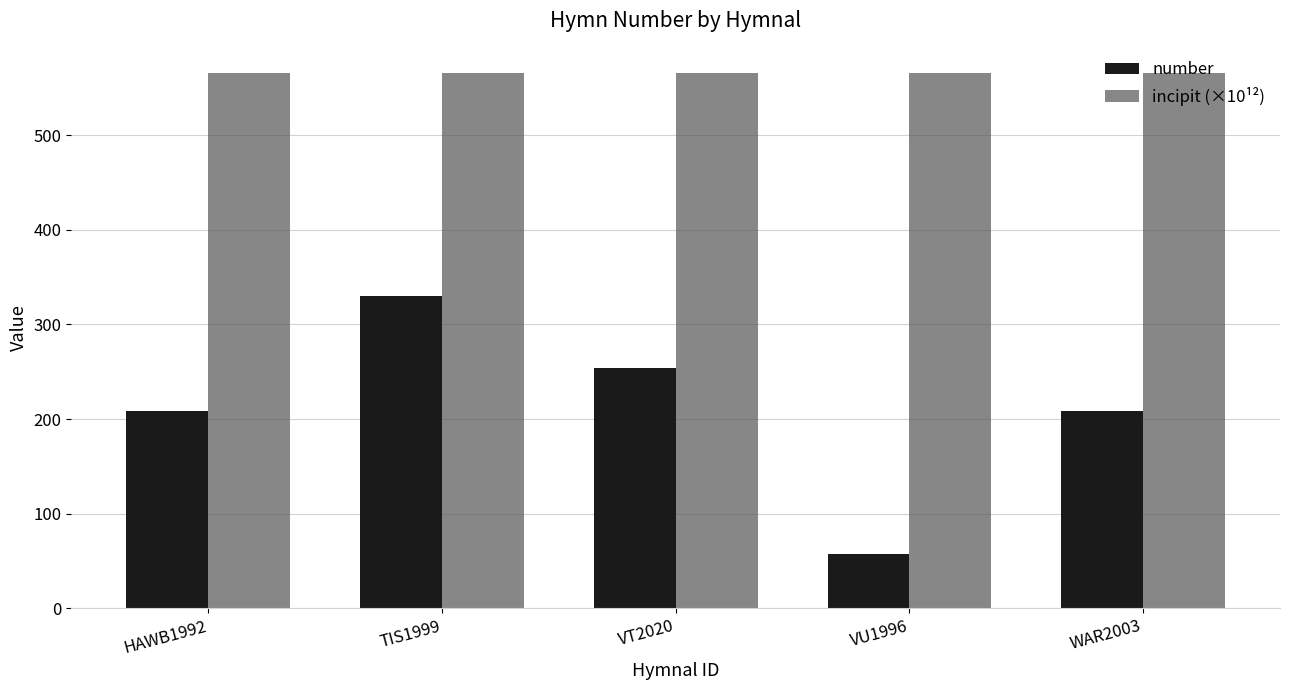

What value does the number series have at TIS1999?

330.0